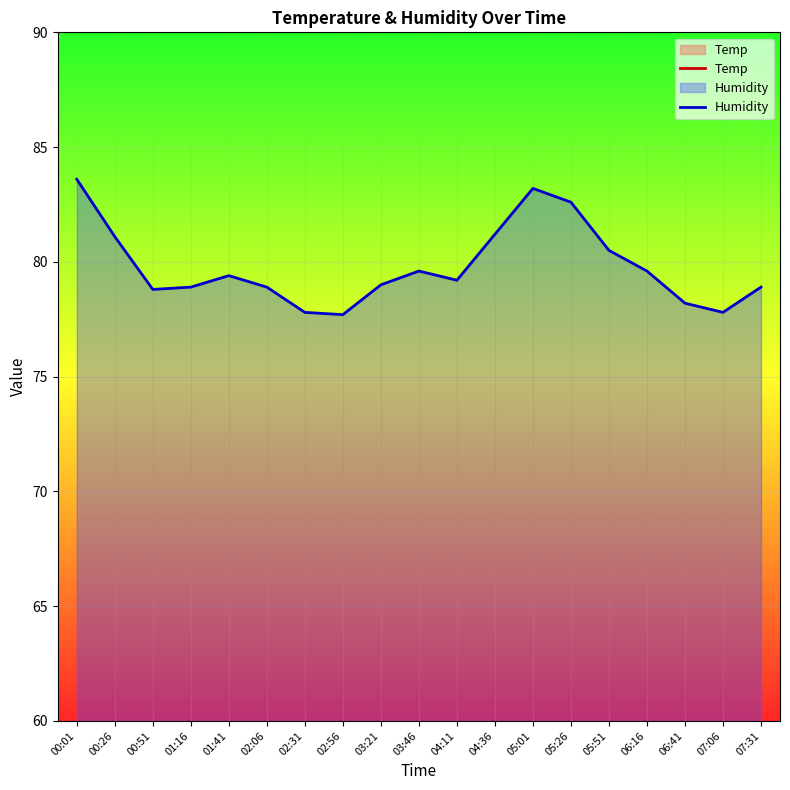

True or false: Temp and Humidity cross at least once.

False